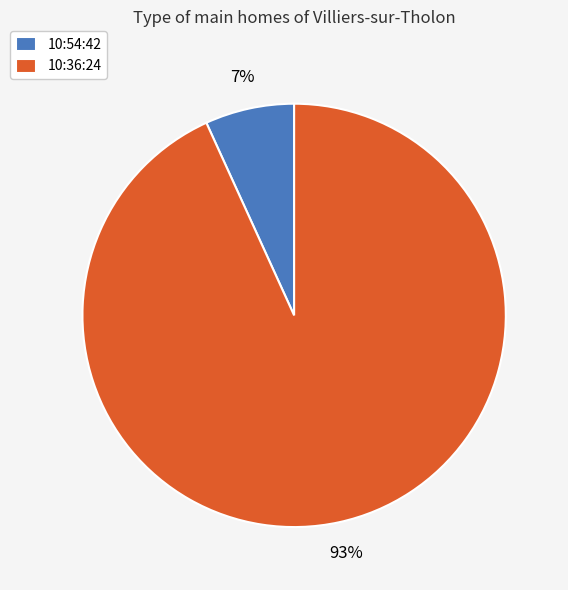

Count the number of slices in the pie.

2